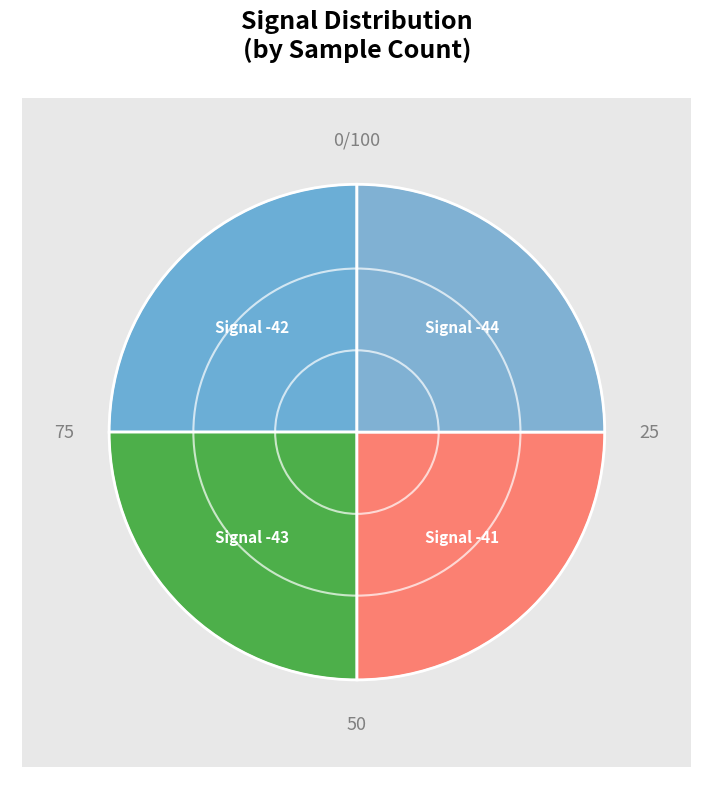

Count the number of slices in the pie.

4